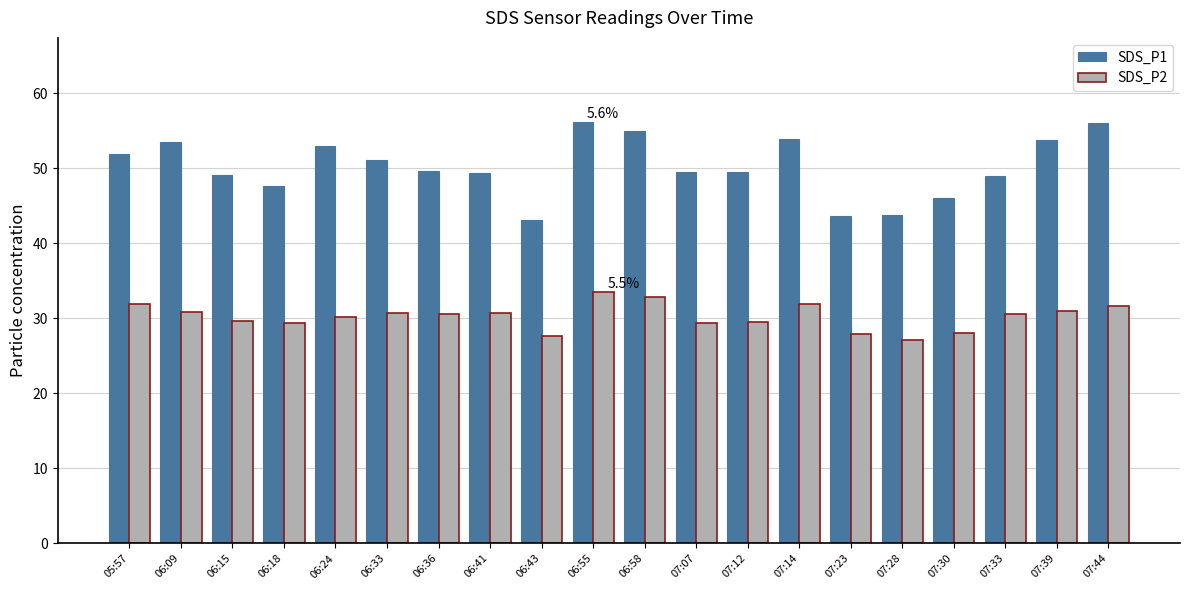

Which series has the largest total across all categories?

SDS_P1